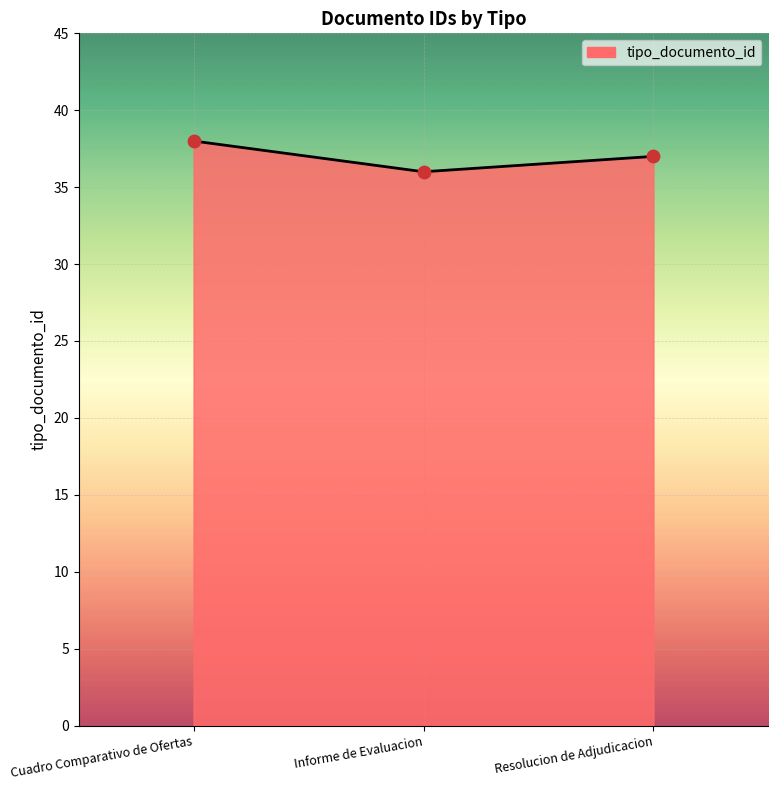

What is the ratio of the value at Informe de Evaluacion to the value at Cuadro Comparativo de Ofertas?

0.9